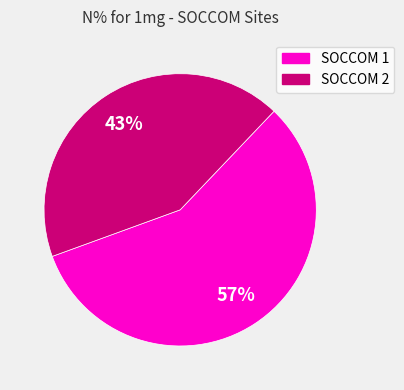

To the nearest percent, what is the average slice percentage?

50%